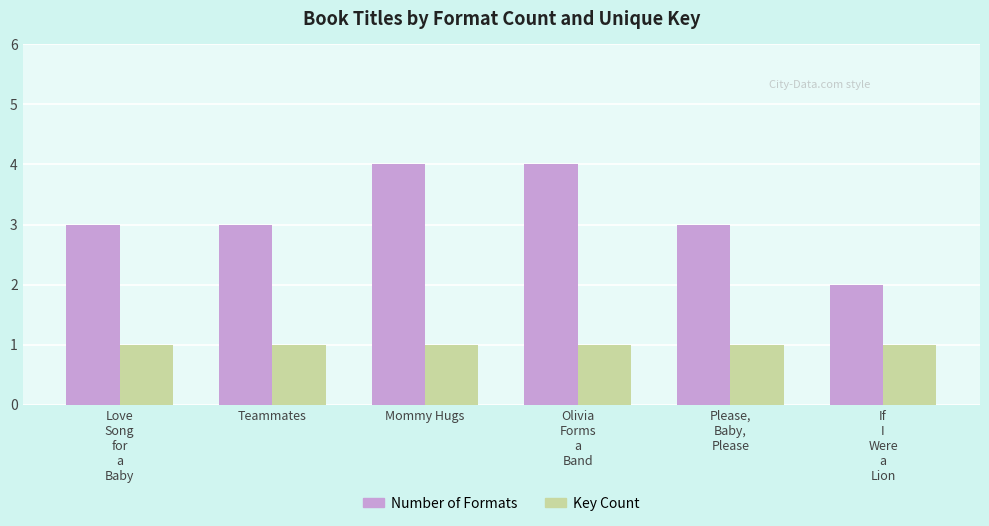

What is the sum of the Number of Formats values at Love
Song
for
a
Baby and If
I
Were
a
Lion?

5